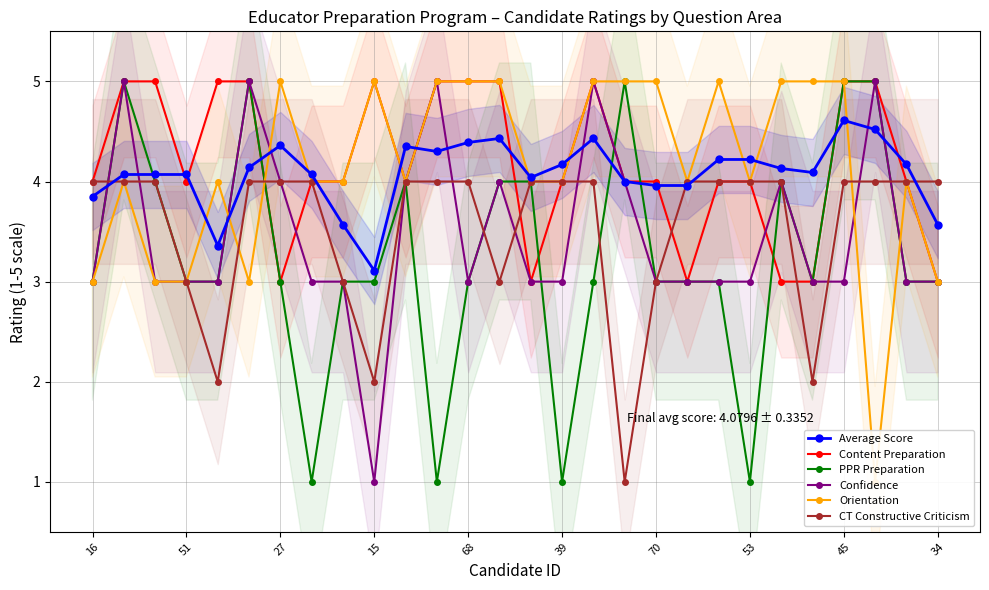

What is the difference between the maximum and minimum values in the PPR Preparation series?

4.0